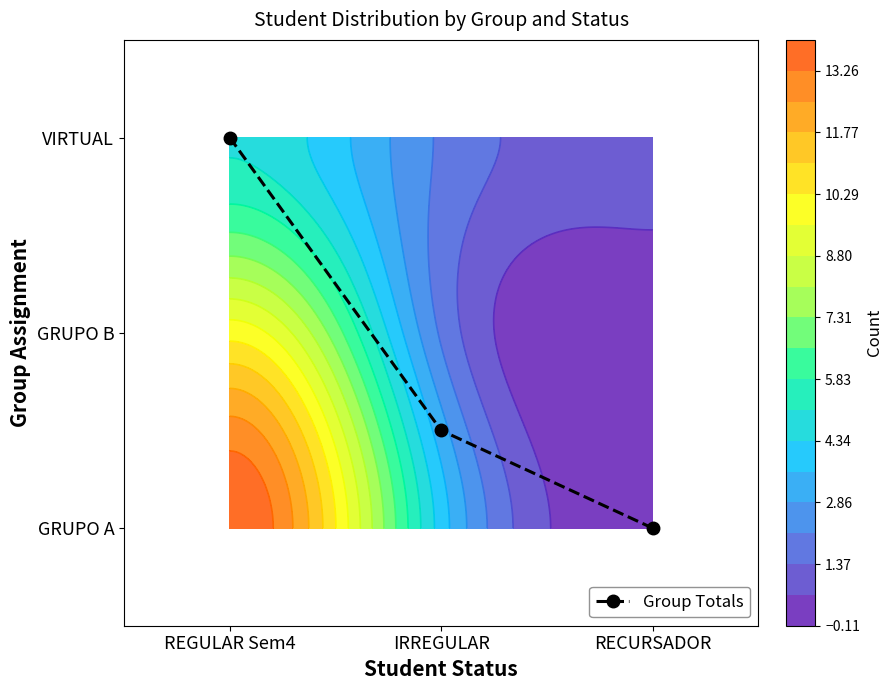

Which category has the highest value across all series?

REGULAR Sem4